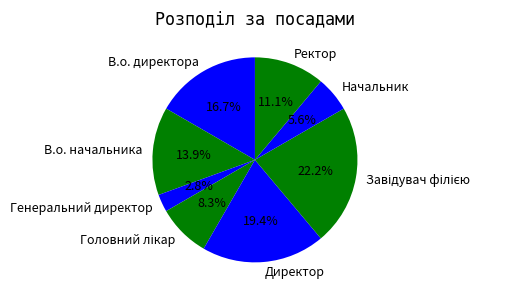

What is the ratio of the value at В.о. директора to the value at Директор?

0.9